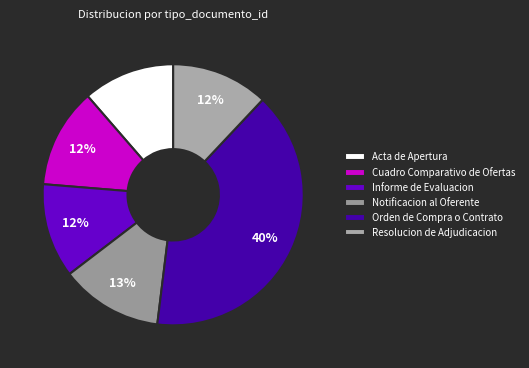

Is there any slice that represents more than half of the pie?

No